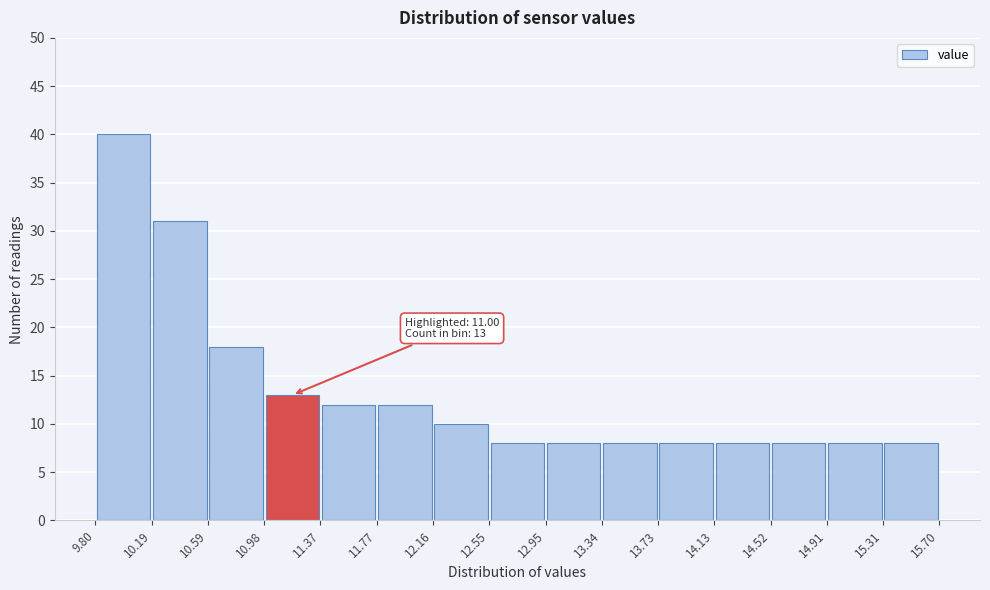

Over which range of the x-axis is the bar tallest?

9.80 to 10.19